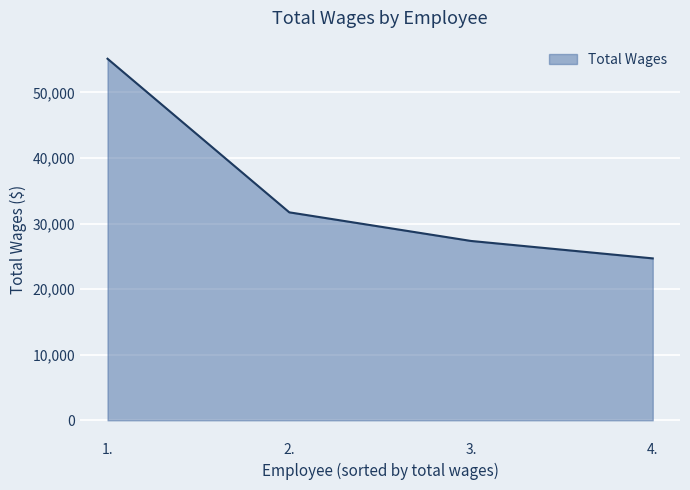

Does the chart have visible grid lines?

Yes